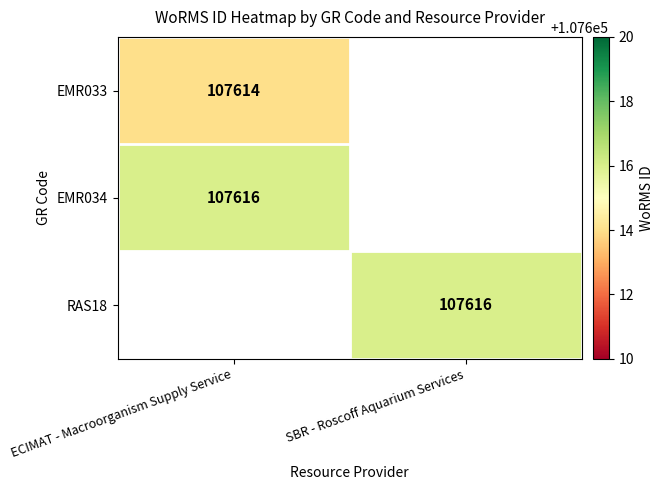

Between SBR - Roscoff Aquarium Services and ECIMAT - Macroorganism Supply Service, which is larger?

ECIMAT - Macroorganism Supply Service